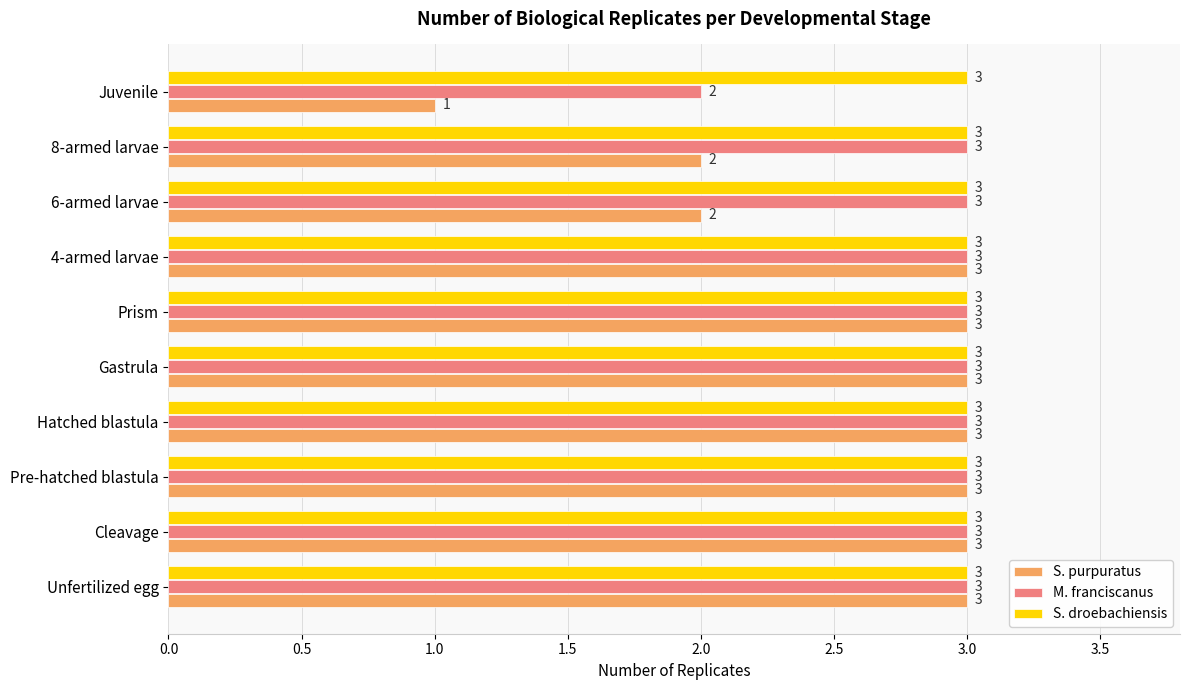

At how many categories does at least one series exceed 2?

10